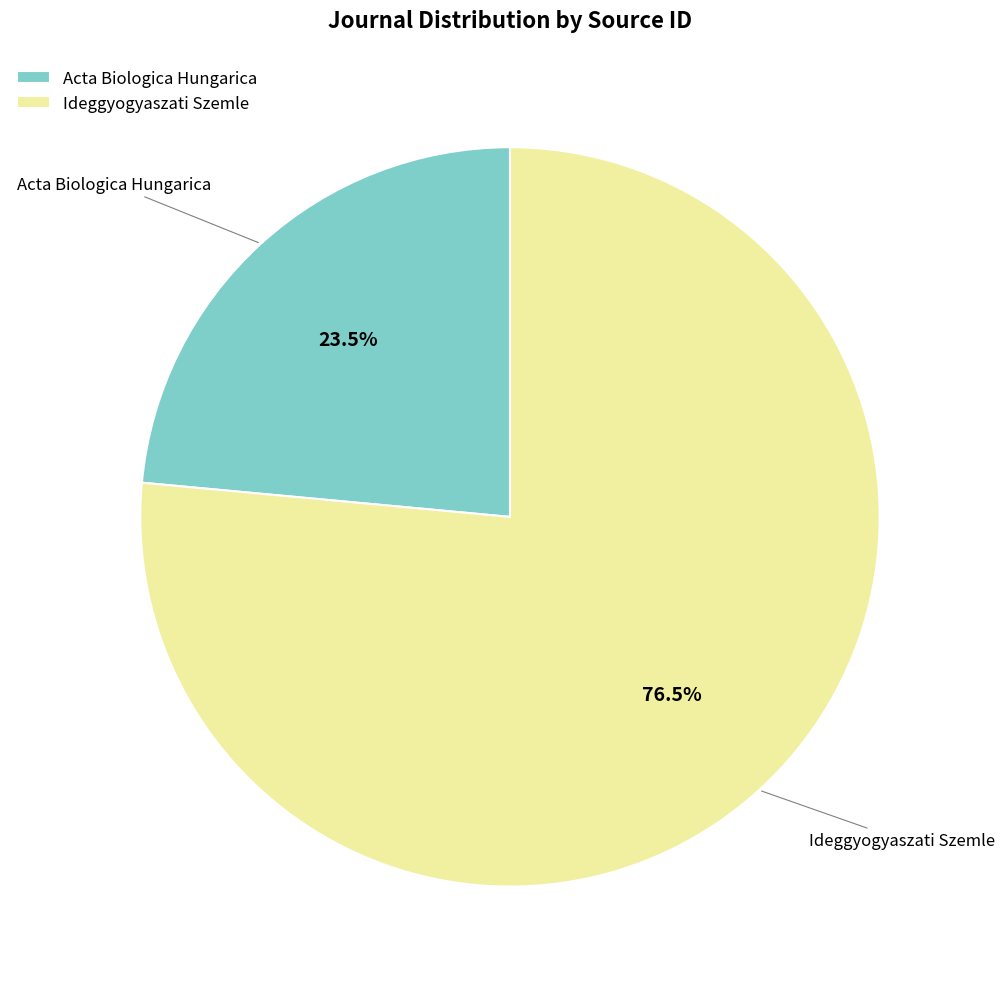

Does Acta Biologica Hungarica account for over 50% of the chart?

No